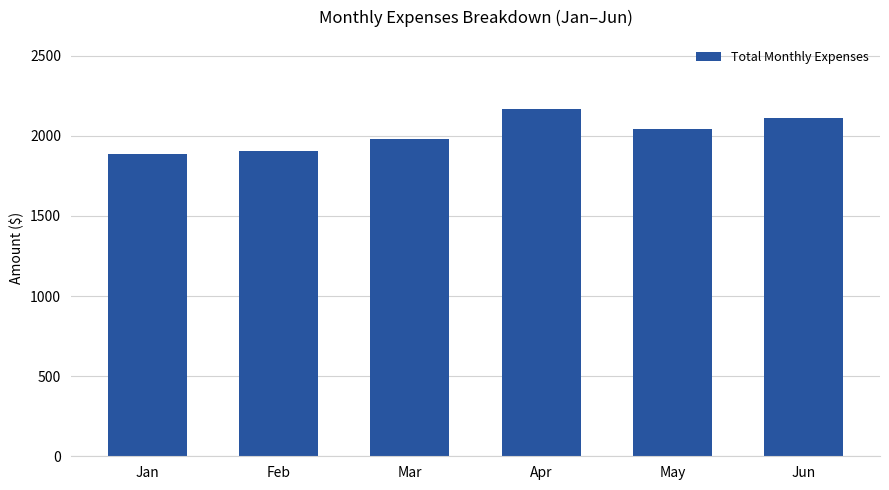

What is the average value?

2015